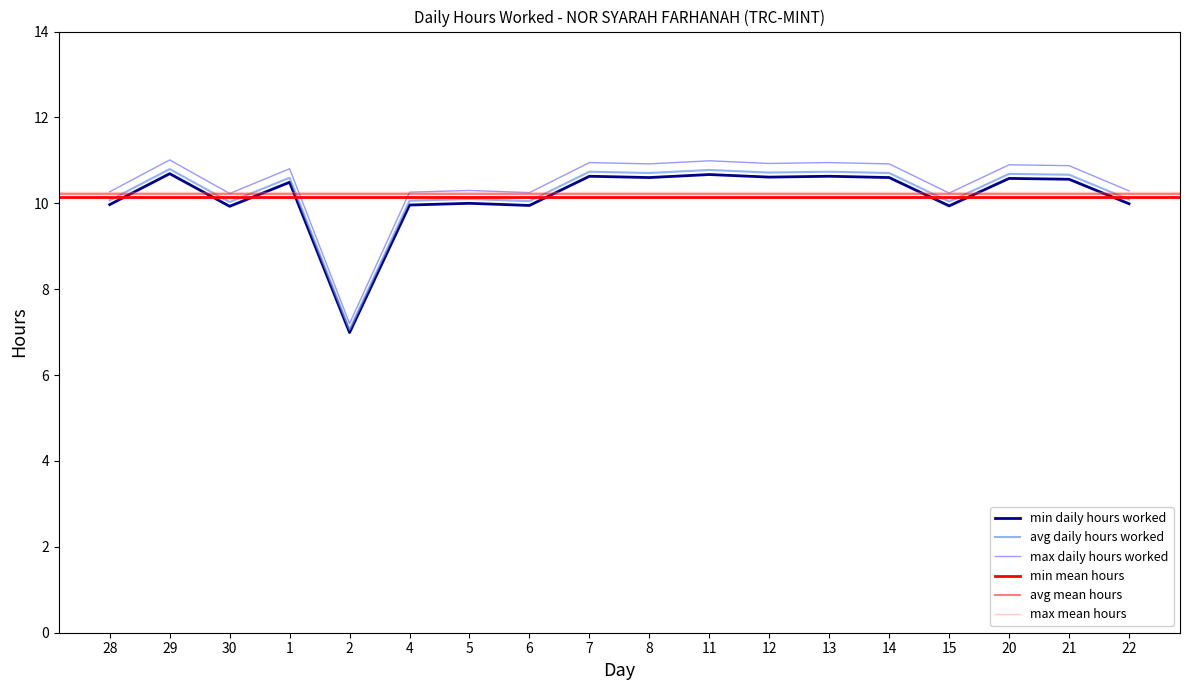

What is the difference between the values at 4 and 8?

0.6